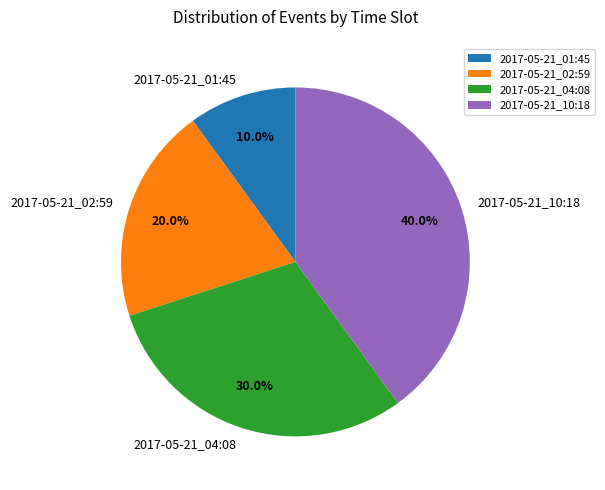

Does 2017-05-21_04:08 represent more than half of the total?

No